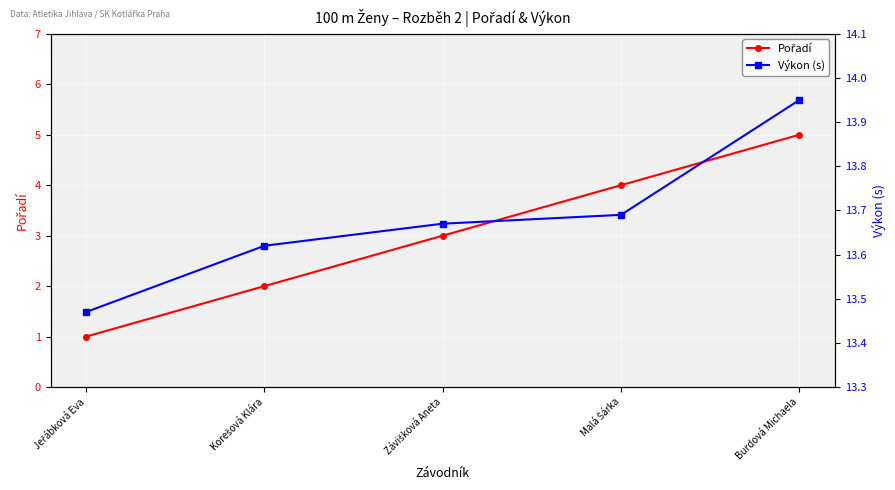

Reading left to right, list all the values displayed in this chart.

Pořadí: Jeřábková Eva=1.0	Korešová Klára=2.0	Závišková Aneta=3.0	Malá Šárka=4.0	Burdová Michaela=5.0
Výkon (s): Jeřábková Eva=13.5	Korešová Klára=13.6	Závišková Aneta=13.7	Malá Šárka=13.7	Burdová Michaela=13.9